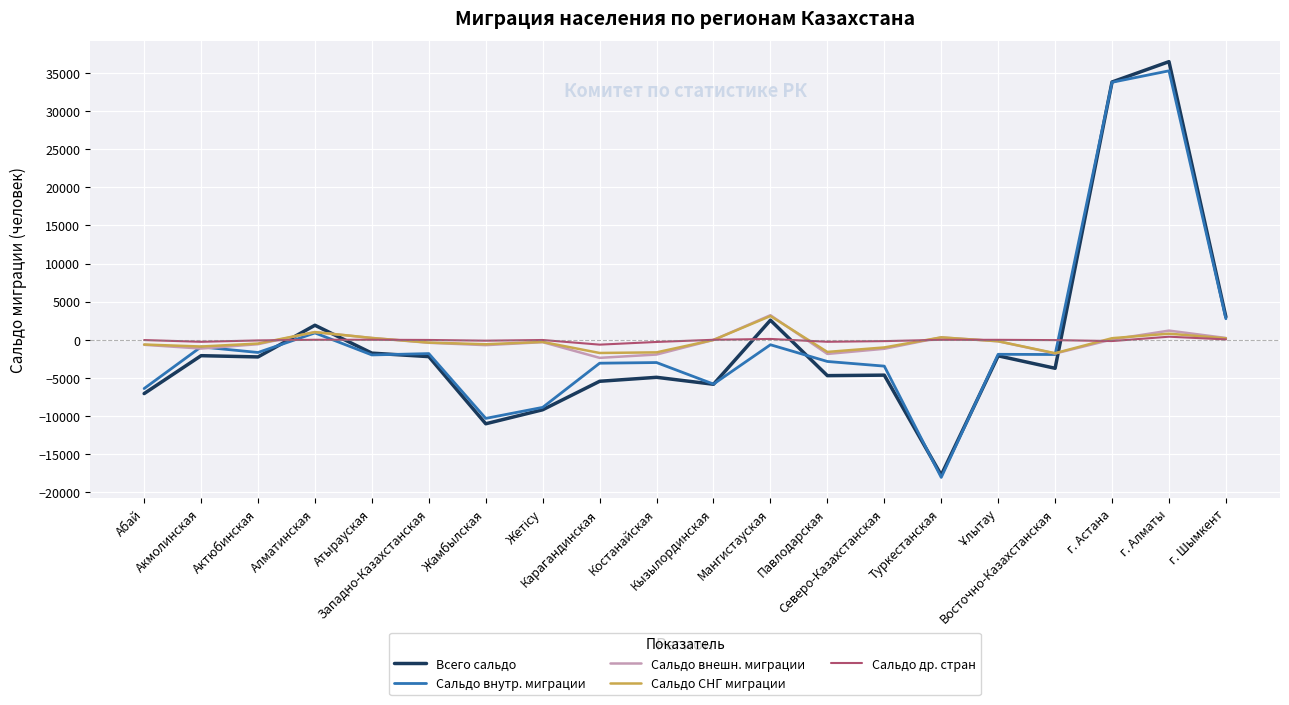

What is the maximum value shown in the chart?

36505